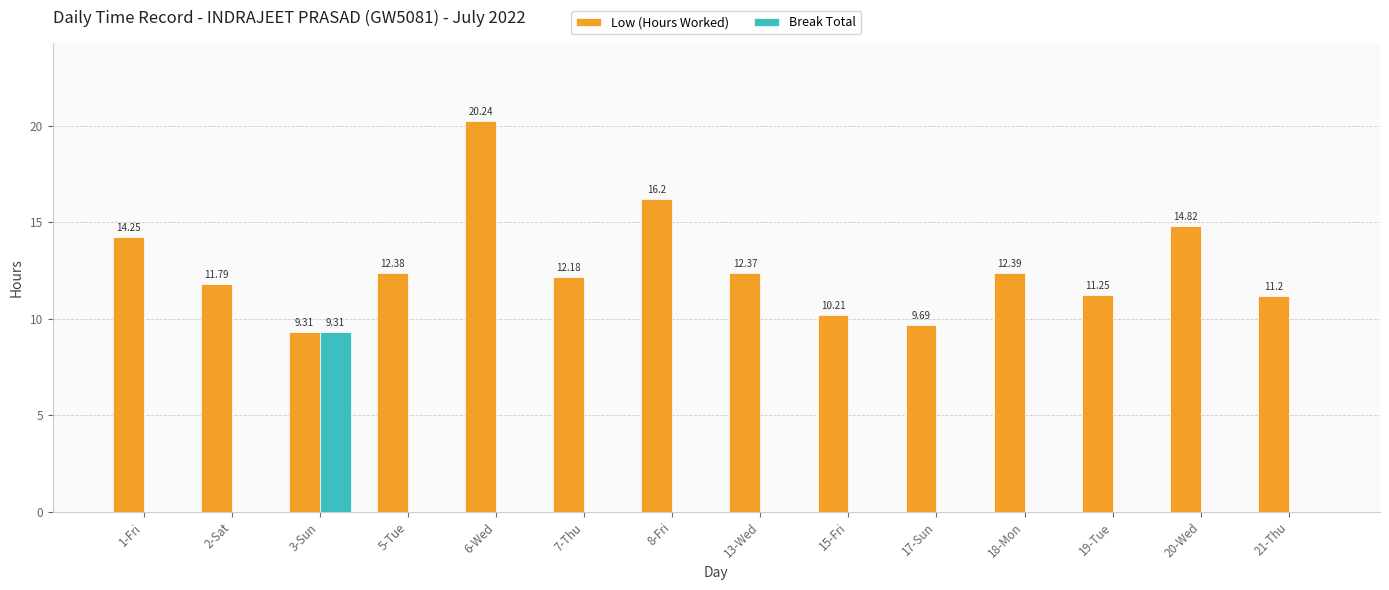

What is the sum of all Break Total values?

9.3